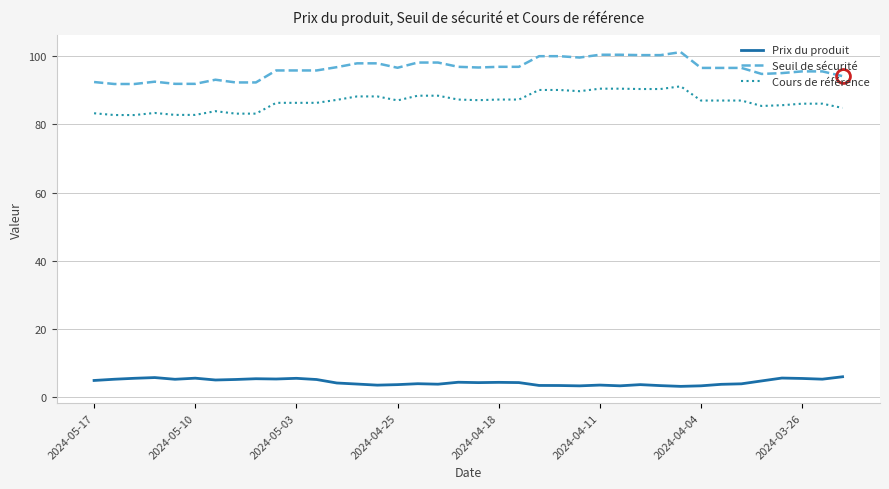

True or false: Cours de référence and Seuil de sécurité intersect in this chart.

False